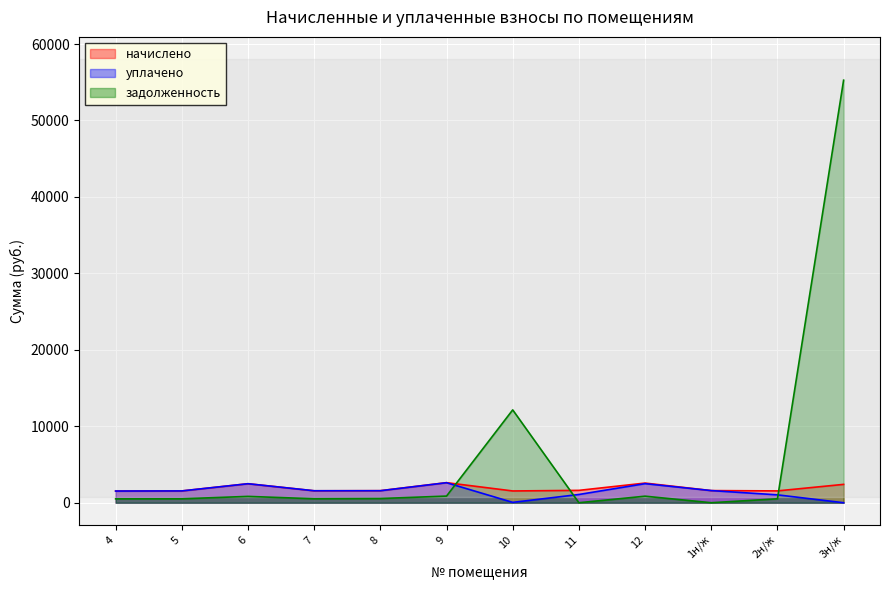

How many data points does each series have?

12